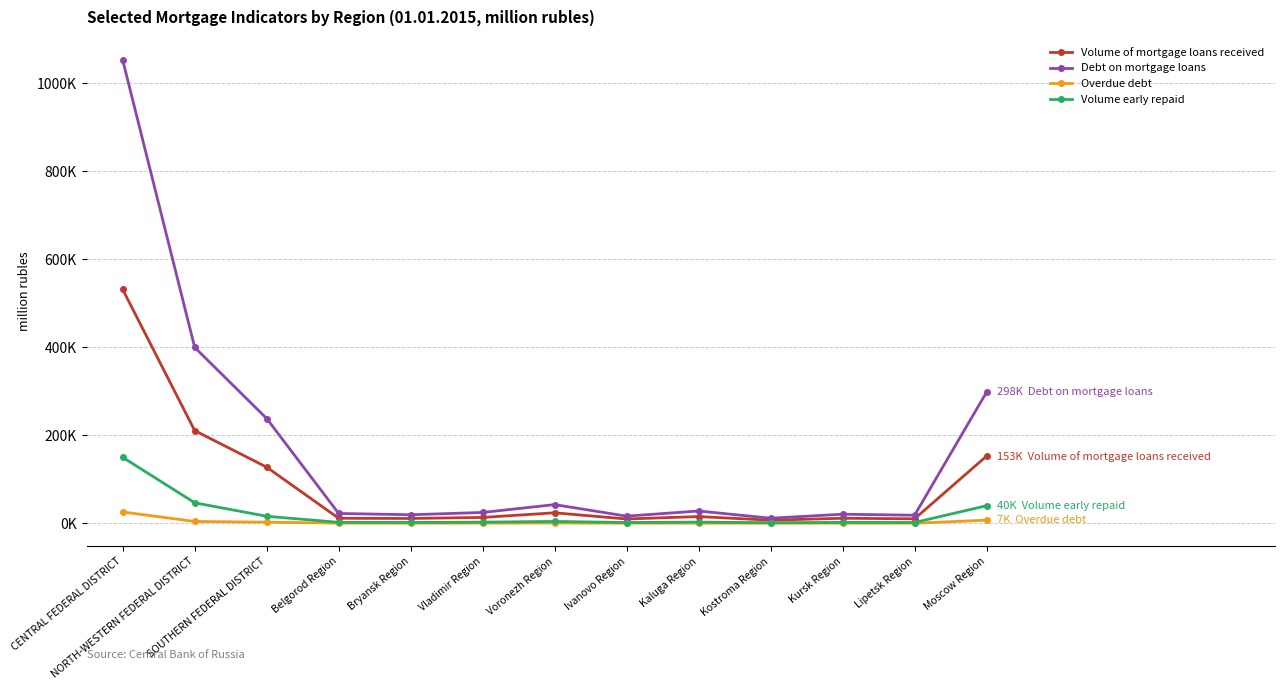

Is this an area chart (filled region under the line)?

No